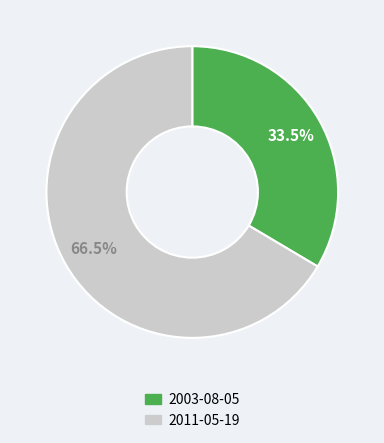

What is the ratio of the value at 2003-08-05 to the value at 2011-05-19?

0.5